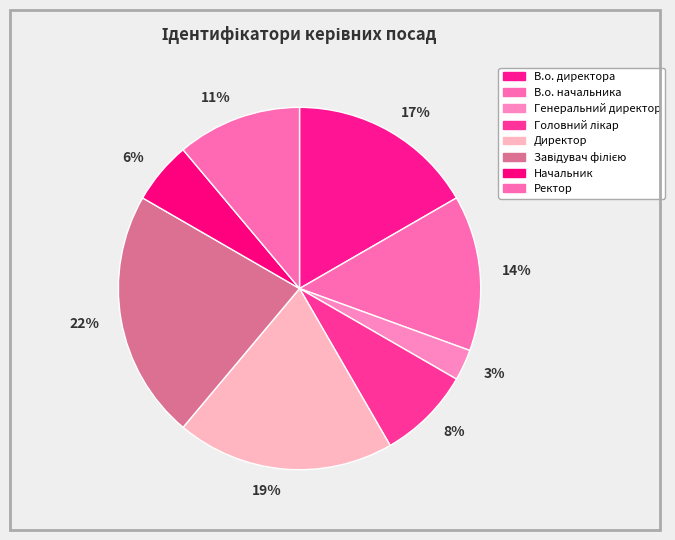

To the nearest percent, what portion does 3% represent?

3%